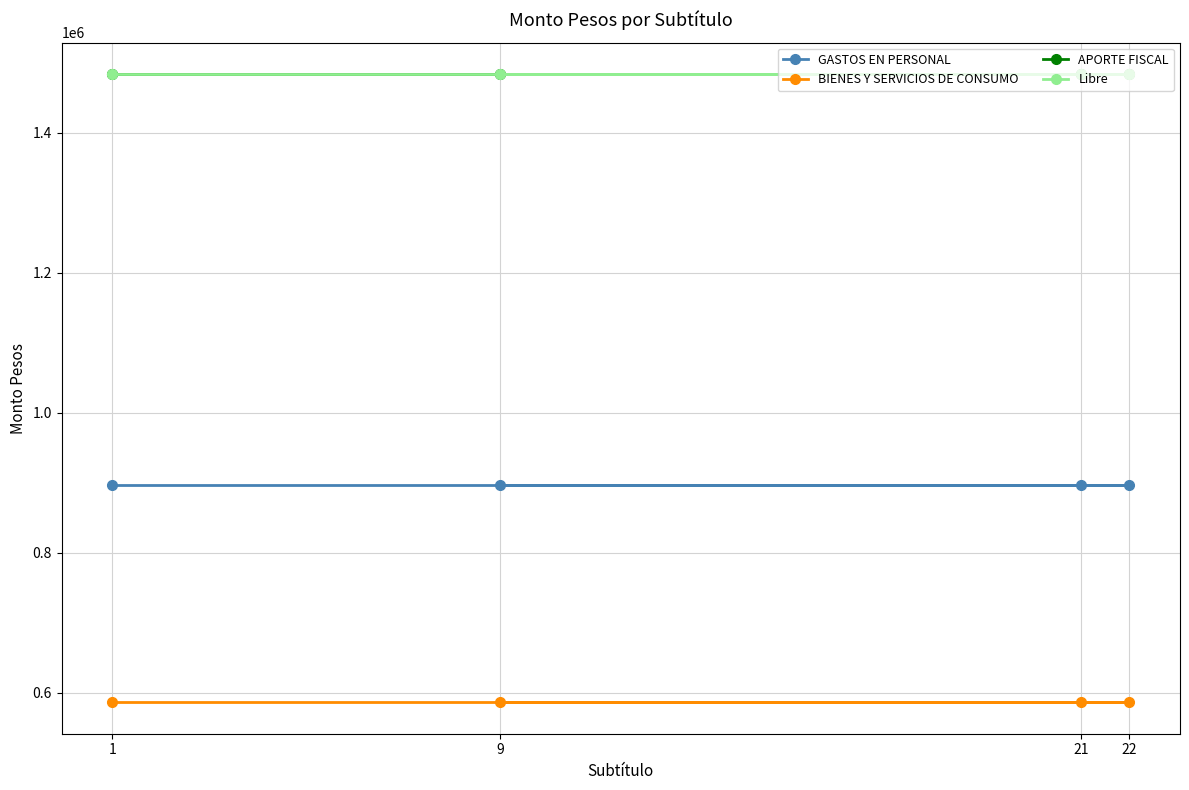

What is the spread (max minus min) of values at 21?

897628